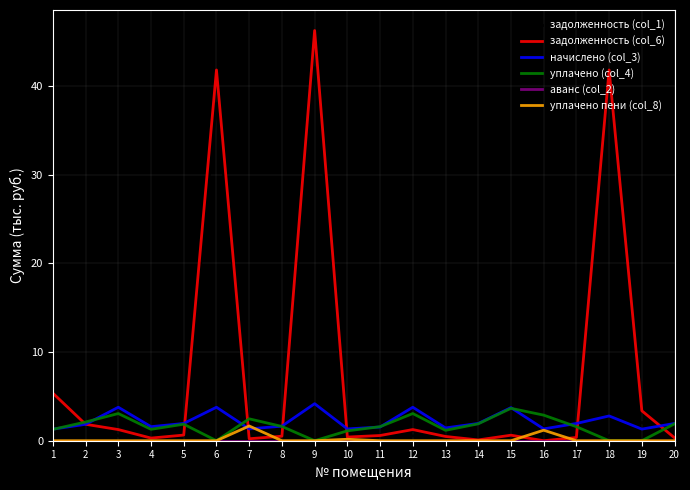

At which category is the sum across all series the highest?

9